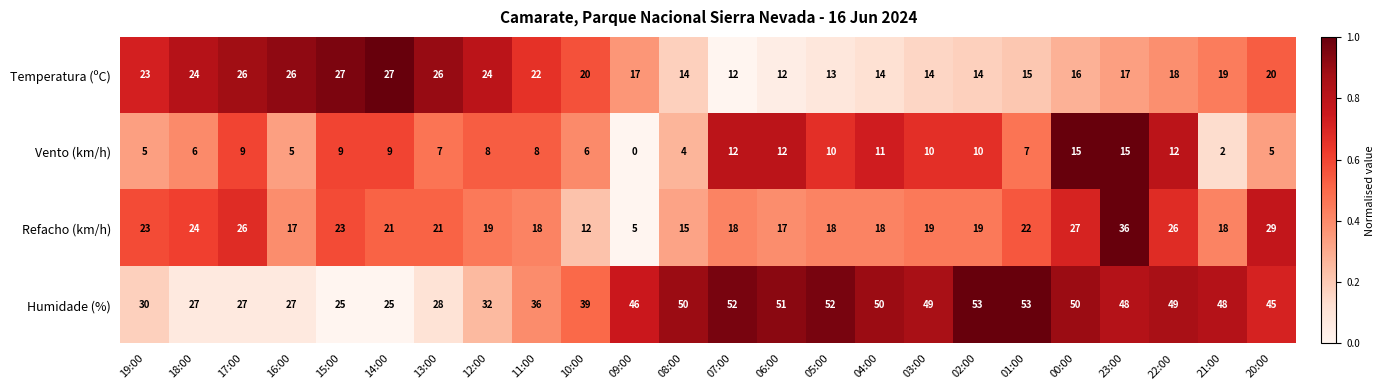

The Humidade (%) series shows 53 at 02:00. True or false?

True